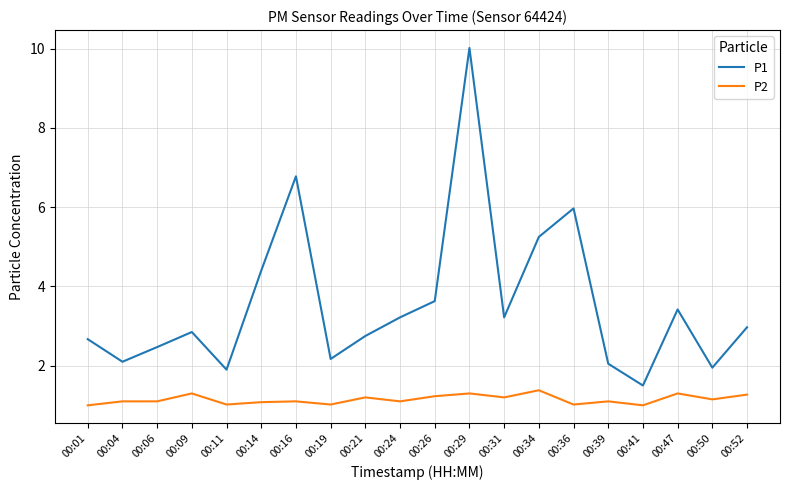

What is the spread (max minus min) of values at 00:41?

0.5